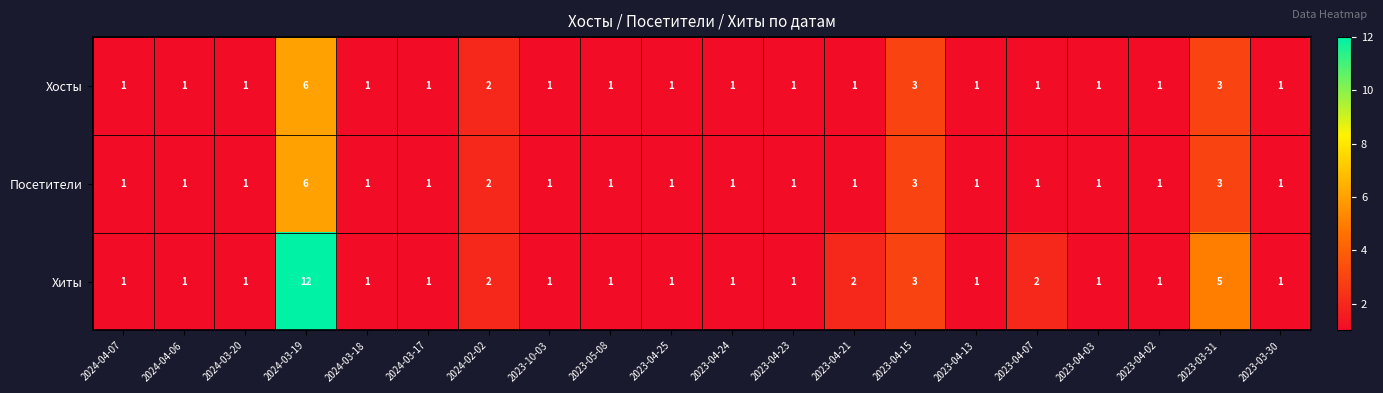

How many series are shown in this chart?

3